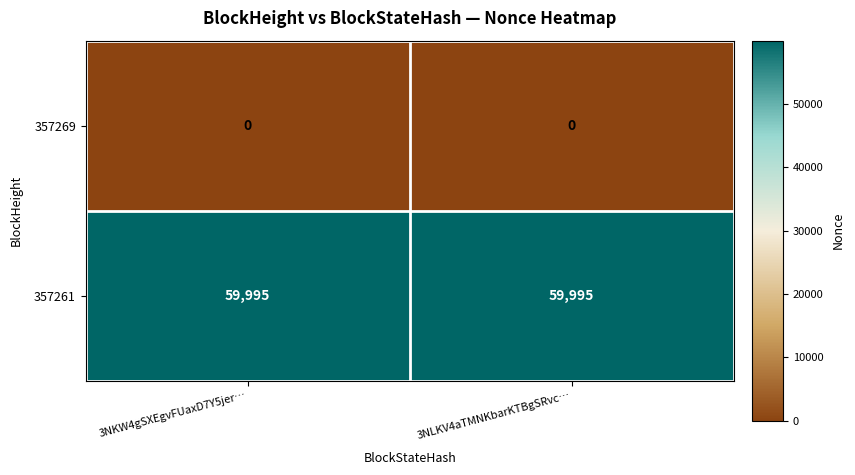

List the series in order of their overall mean, highest first.

357261, 357269